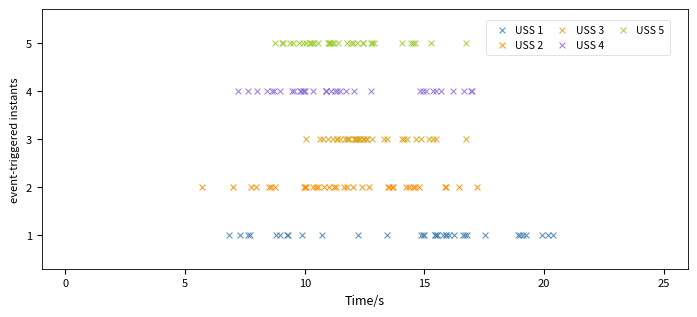

Which series contains the lowest Y value?

USS 1